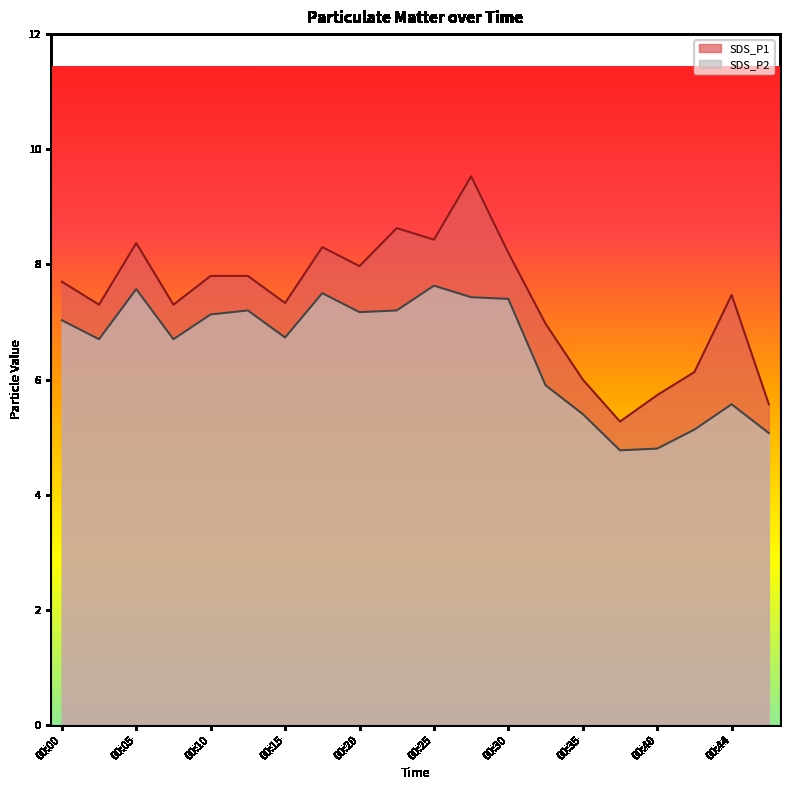

What is the value of the SDS_P1 point at the 8th from the left?

8.3